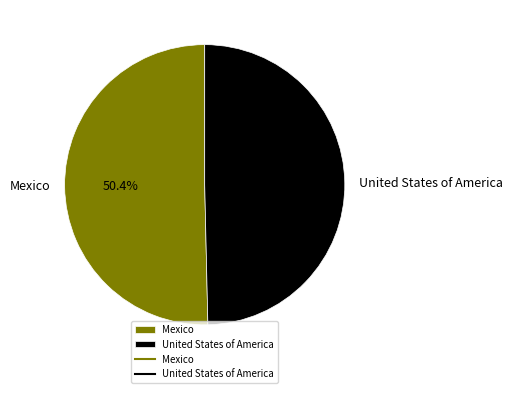

The United States of America slice represents 50% of the pie. True or false?

True